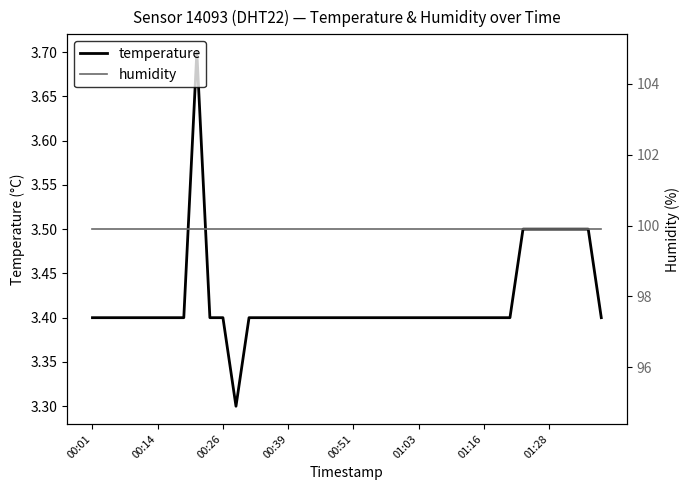

How many categories are shown in the chart?

40